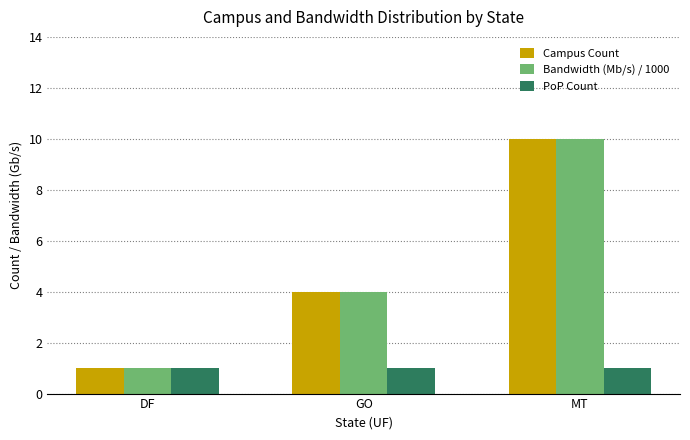

What are all the series names shown in the legend?

Campus Count, Bandwidth (Mb/s) / 1000, PoP Count